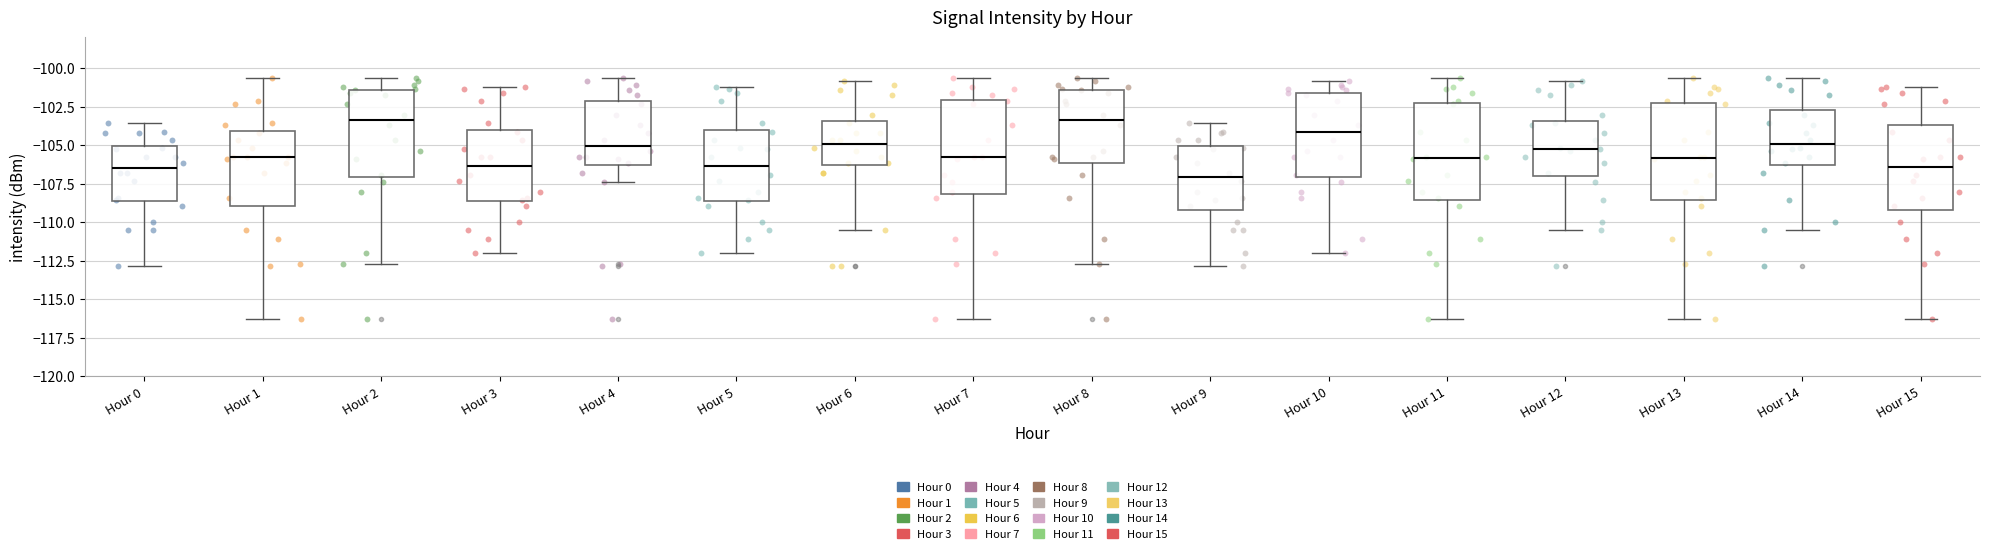

Where is the lower edge of the box for Hour 10 on the y-axis? The values are not printed on the chart, so give them approximately, as read against the axis.

-107.0